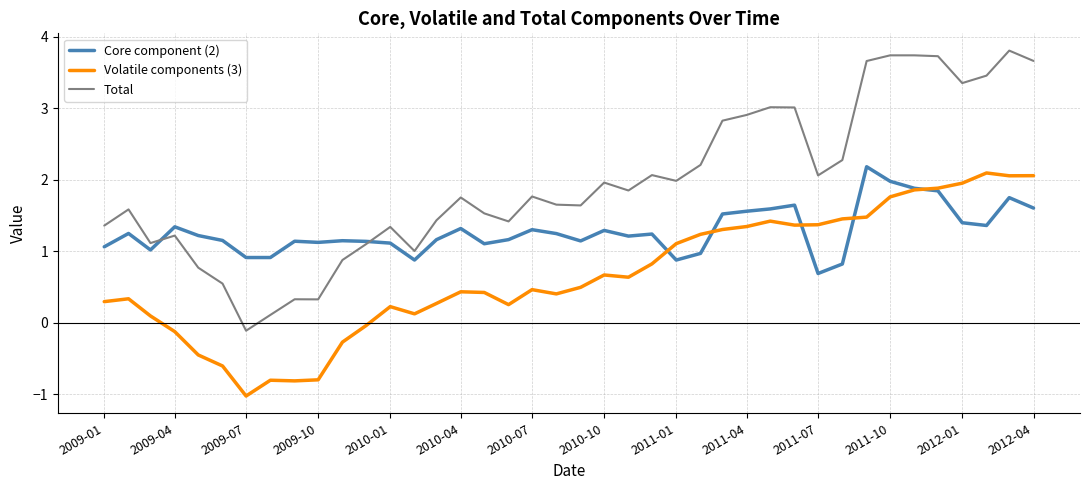

Rank the series by their average value, from highest to lowest.

Total, Core component (2), Volatile components (3)